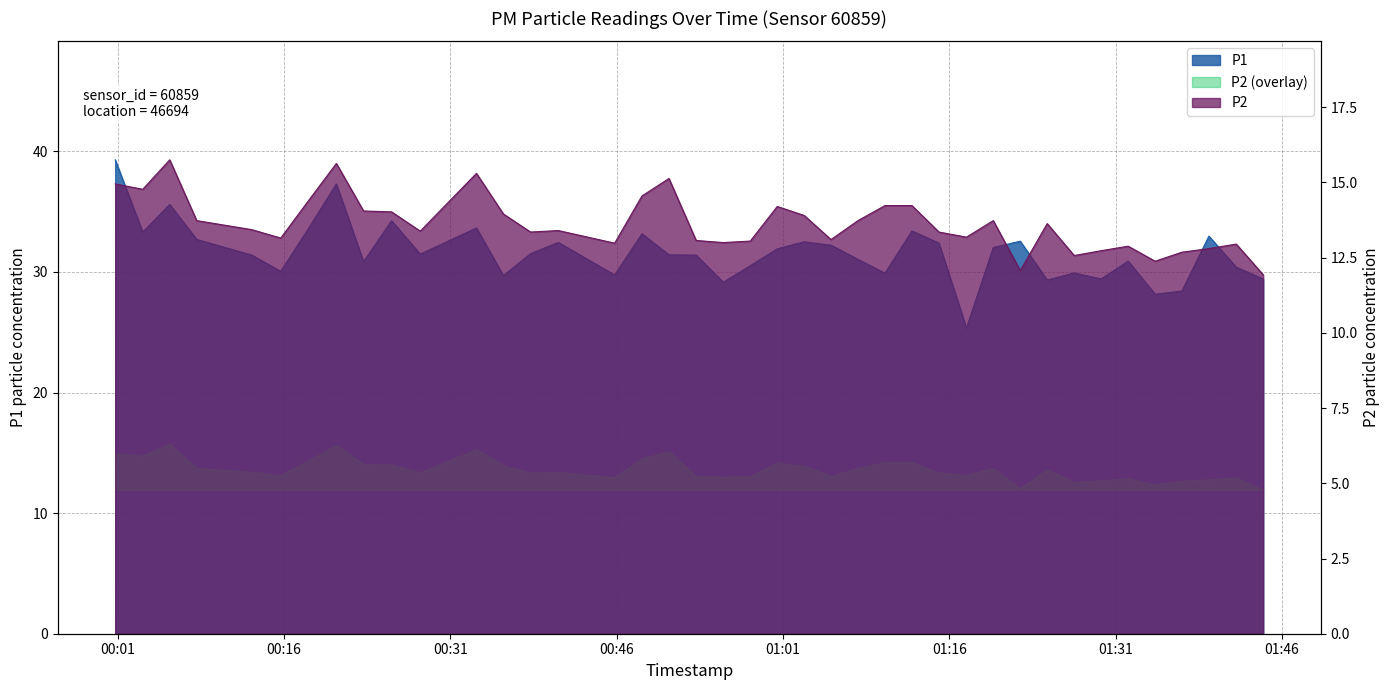

List the labels in order of P2 value, smallest first.

2024-03-02T01:44:19, 2024-03-02T01:22:24, 2024-03-02T01:34:34, 2024-03-02T01:27:16, 2024-03-02T01:36:59, 2024-03-02T01:29:42, 2024-03-02T01:39:25, 2024-03-02T01:32:08, 2024-03-02T01:41:53, 2024-03-02T00:45:49, 2024-03-02T00:55:37, 2024-03-02T00:58:03, 2024-03-02T00:53:10, 2024-03-02T01:05:20, 2024-03-02T00:15:42, 2024-03-02T01:17:33, 2024-03-02T00:38:14, 2024-03-02T01:15:04, 2024-03-02T00:28:17, 2024-03-02T00:40:44, 2024-03-02T00:13:05, 2024-03-02T01:24:50, 2024-03-02T00:08:07, 2024-03-02T01:07:46, 2024-03-02T01:19:58, 2024-03-02T01:02:55, 2024-03-02T00:35:47, 2024-03-02T00:25:42, 2024-03-02T00:23:10, 2024-03-02T01:00:29, 2024-03-02T01:10:12, 2024-03-02T01:12:38, 2024-03-02T00:18:13, 2024-03-02T00:48:17, 2024-03-02T00:03:15, 2024-03-02T00:00:46, 2024-03-02T00:50:43, 2024-03-02T00:33:21, 2024-03-02T00:20:43, 2024-03-02T00:05:41